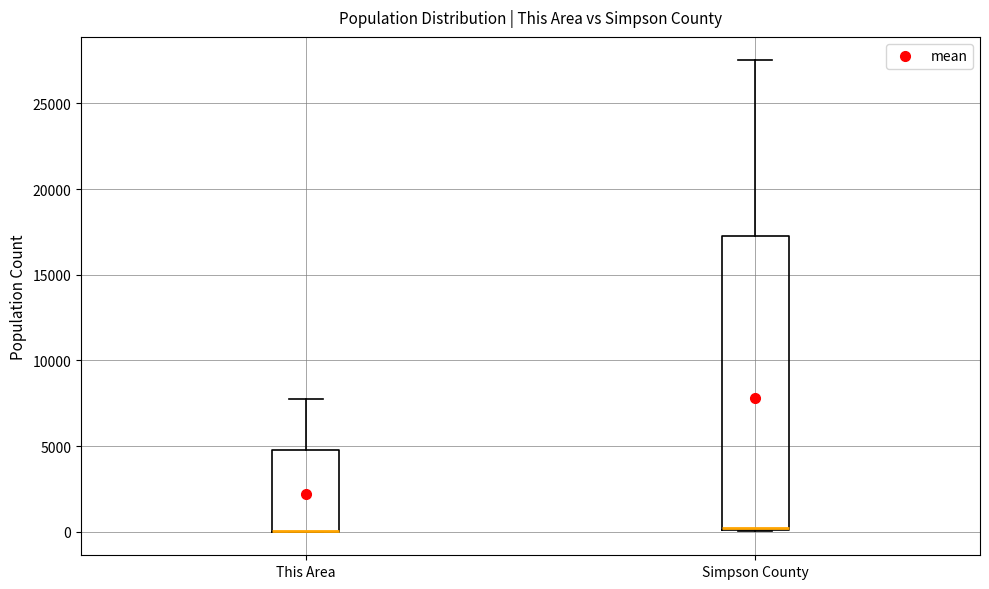

Reading left to right, read every box against the y-axis: the position of its median line, the range the box covers, and the ends of its whiskers. The values are not printed on the chart, so give them approximately, as read against the axis.

This Area: median 0 (drawn on the box's lower edge), box 0 to 5000, whiskers 0 to 8000
Simpson County: median 0 (just above the box's lower edge), box 0 to 17500, whiskers 0 to 27500